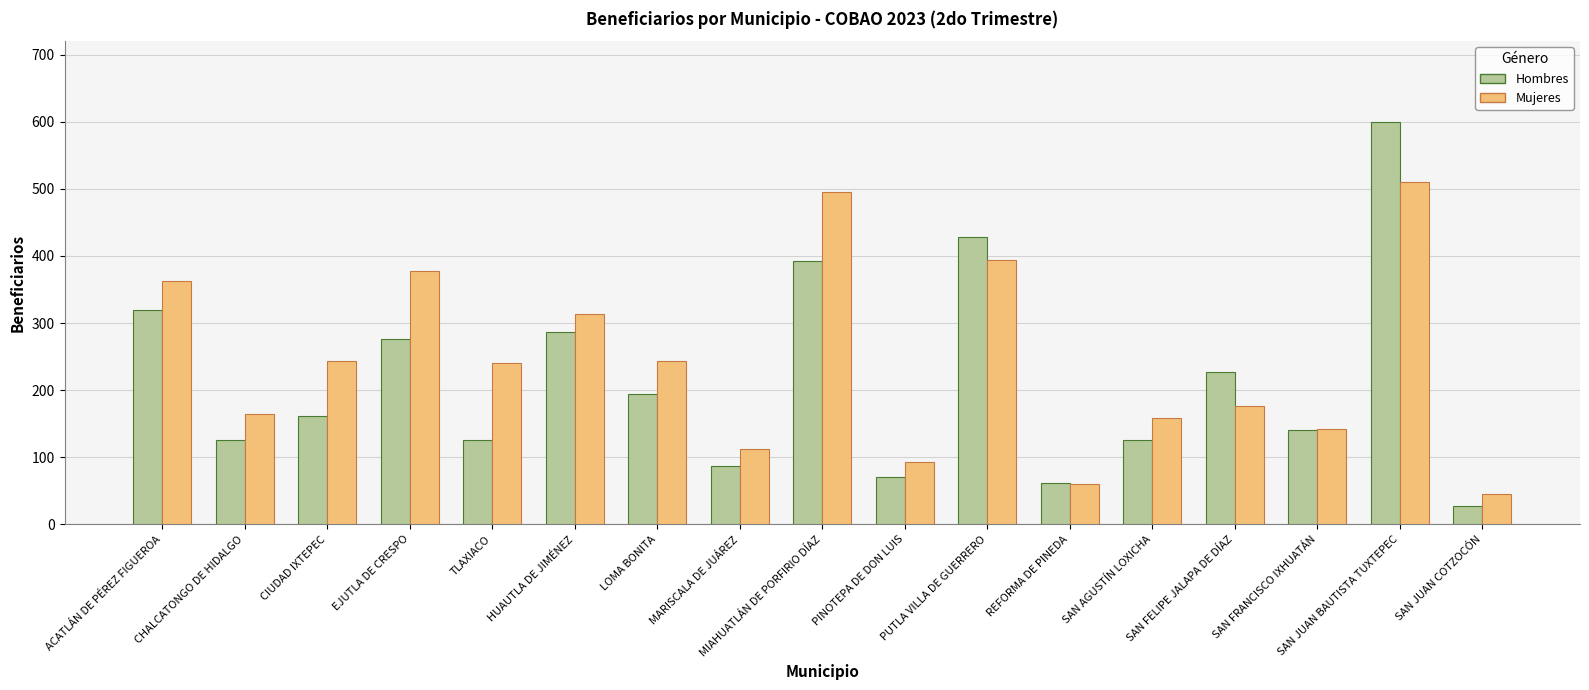

What is the greatest value displayed?

600